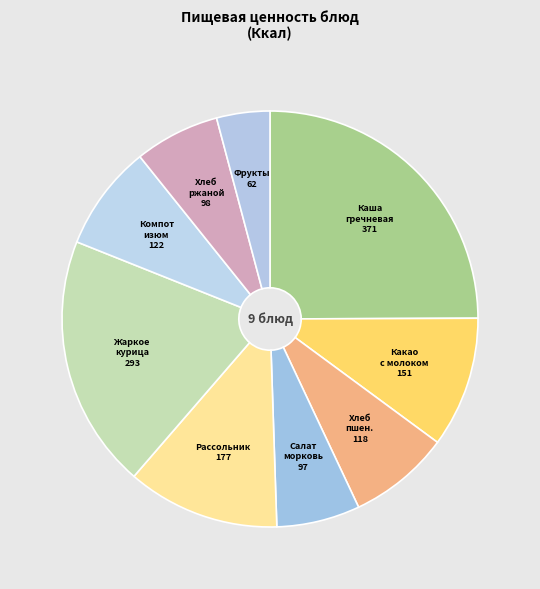

How many slices are in this pie chart?

9